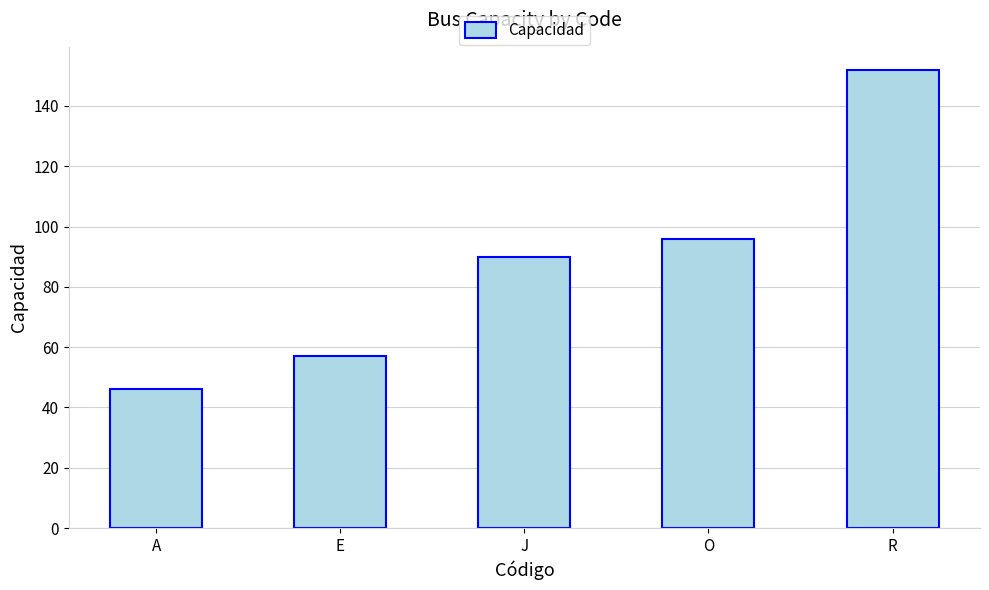

What is the change in value from E to J?

+33